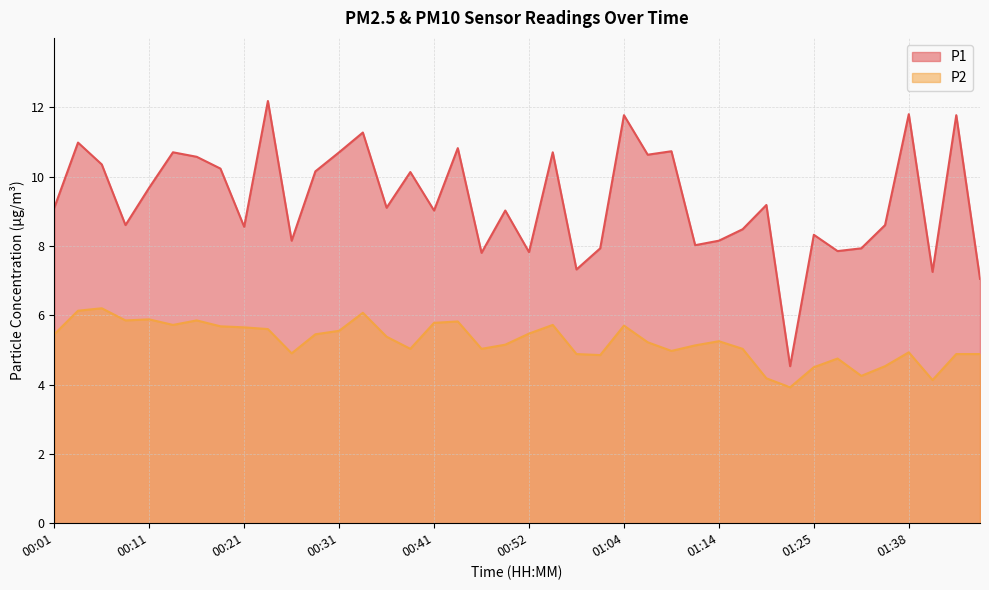

What is the total value across all series at 01:25?

12.8